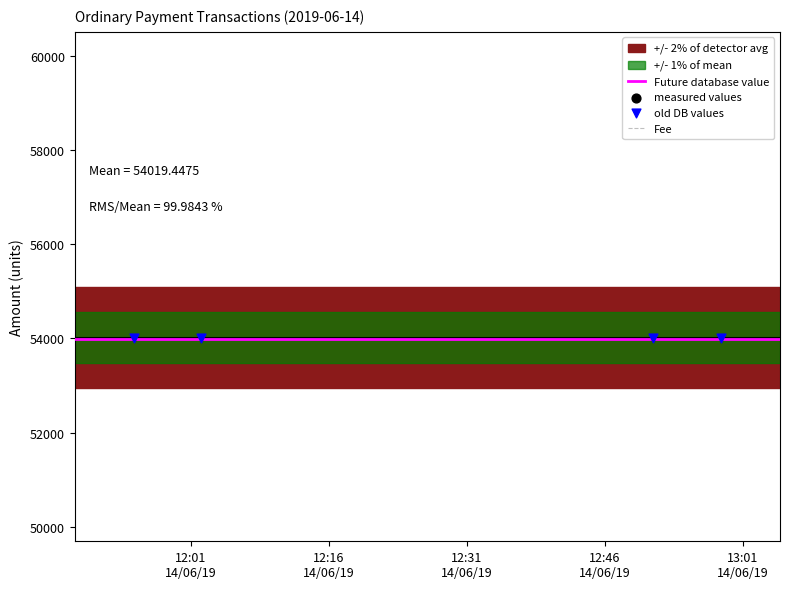

Between 2019-06-14 12:58:38 and 2019-06-14 12:02:07, which is larger?

2019-06-14 12:02:07